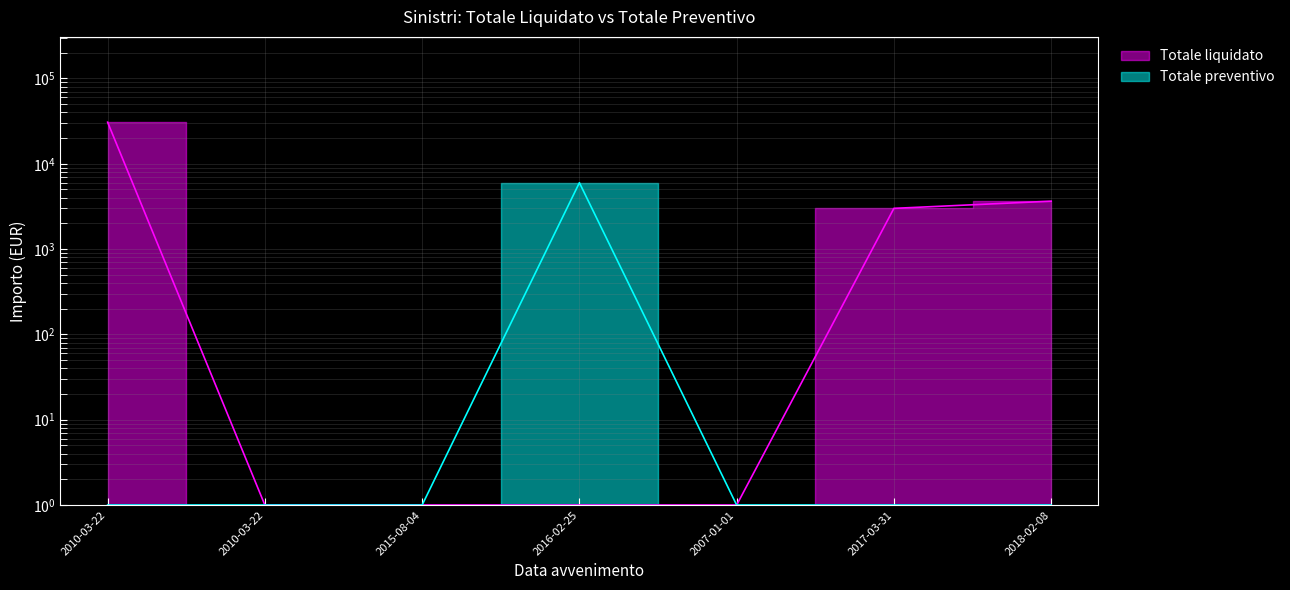

Which series changed the most between 2010-03-22 and 2007-01-01?

Totale liquidato